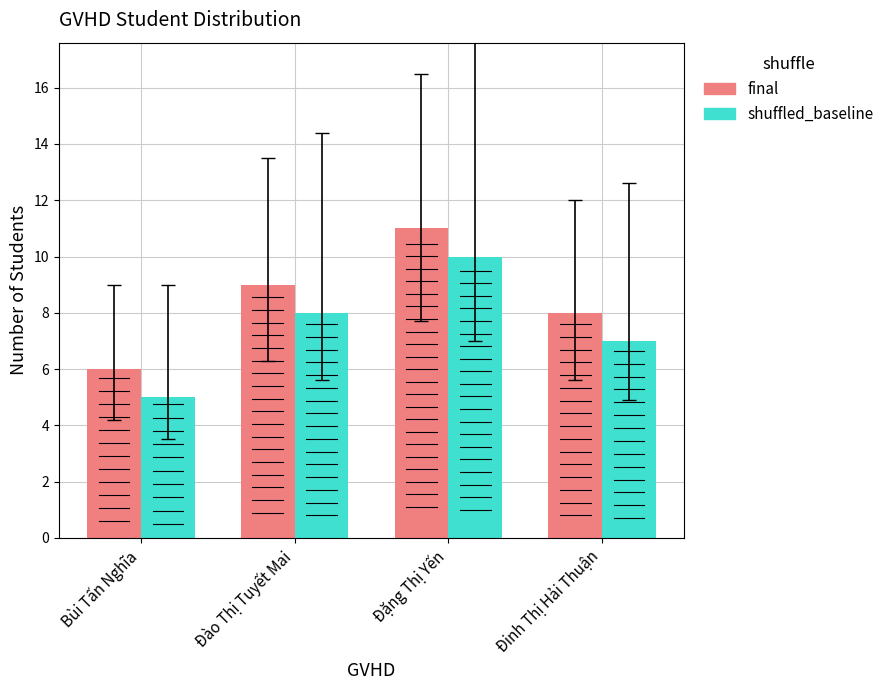

What is the lowest value of the final series?

6